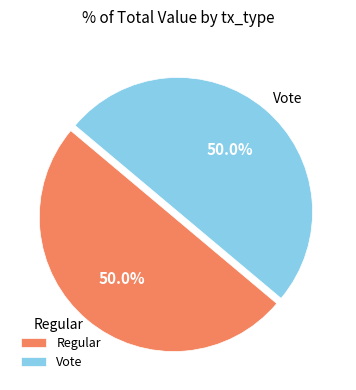

What is the ratio of the value at Regular to the value at Vote?

1.0